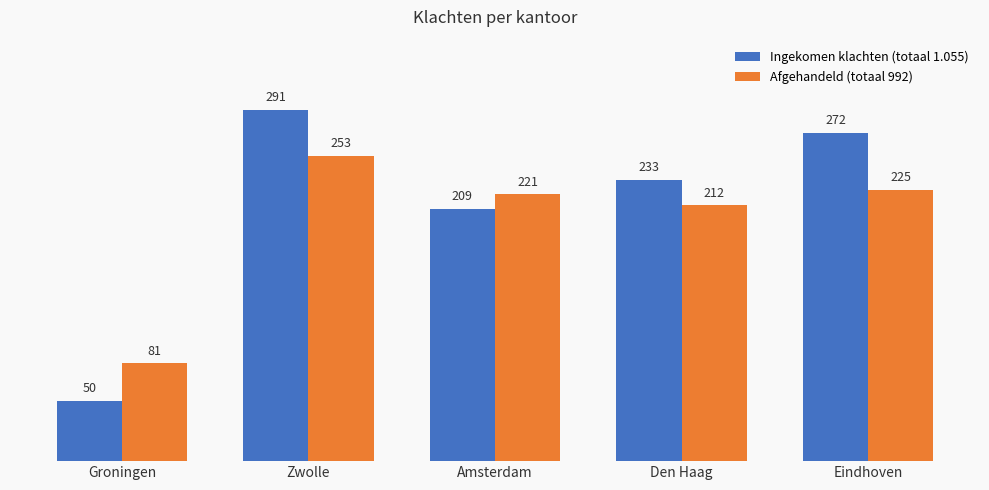

Reading left to right, list all the values displayed in this chart.

Ingekomen klachten (totaal 1.055): 50	291	209	233	272
Afgehandeld (totaal 992): 81	253	221	212	225